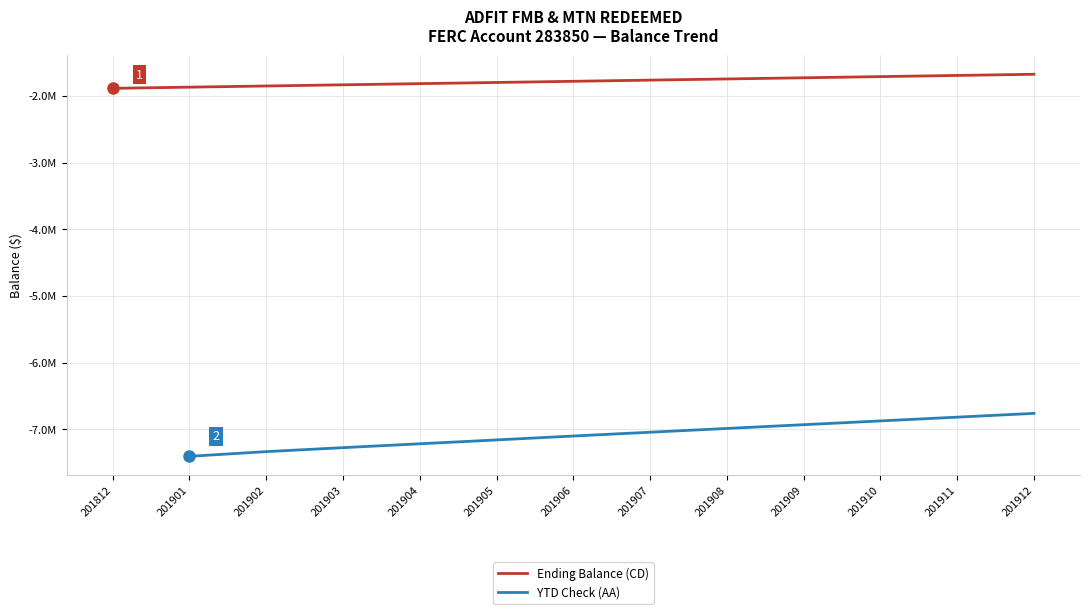

Count the number of categories in the chart.

13